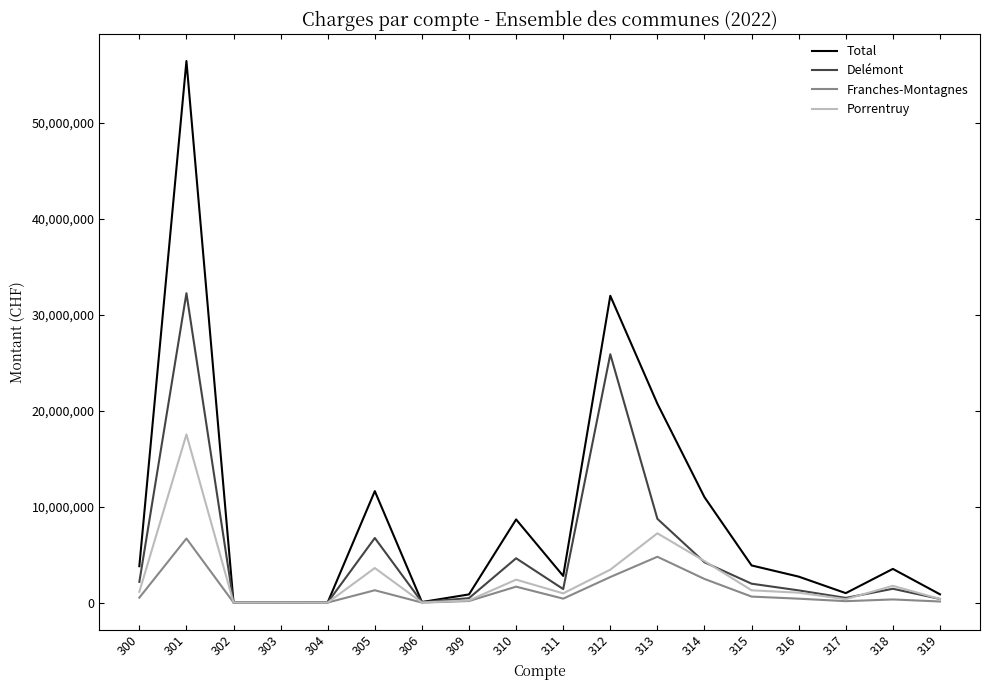

Read the Delémont value at 311.

1407250.2